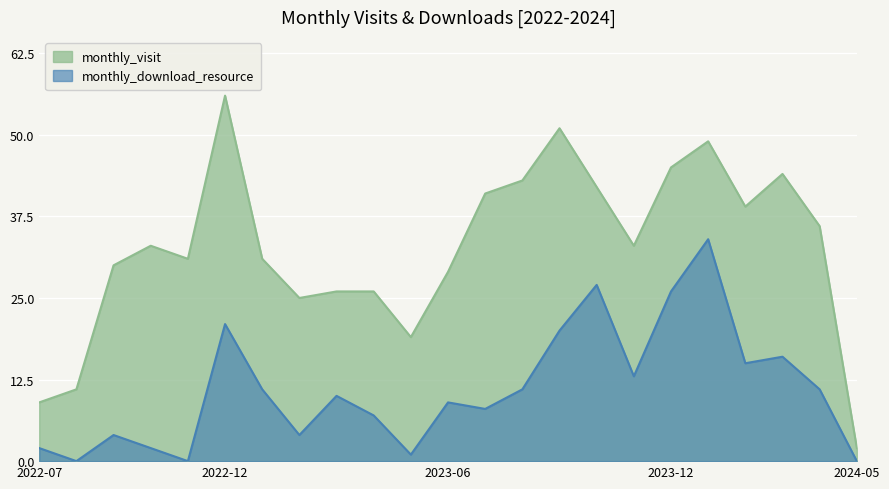

Where is monthly_download_resource nearest to the value 17?

2024-03